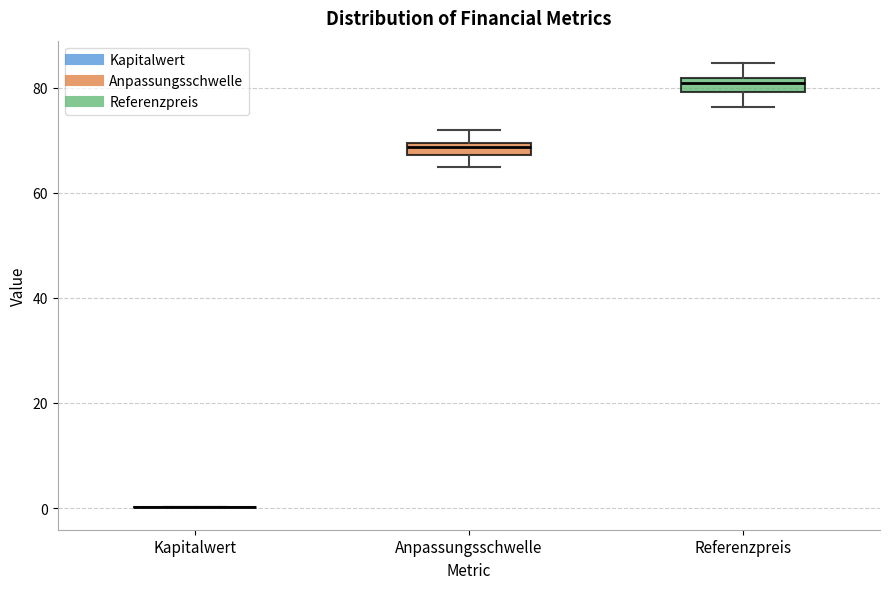

Where does the lower whisker of the box for Referenzpreis end on the y-axis? The values are not printed on the chart, so give them approximately, as read against the axis.

76